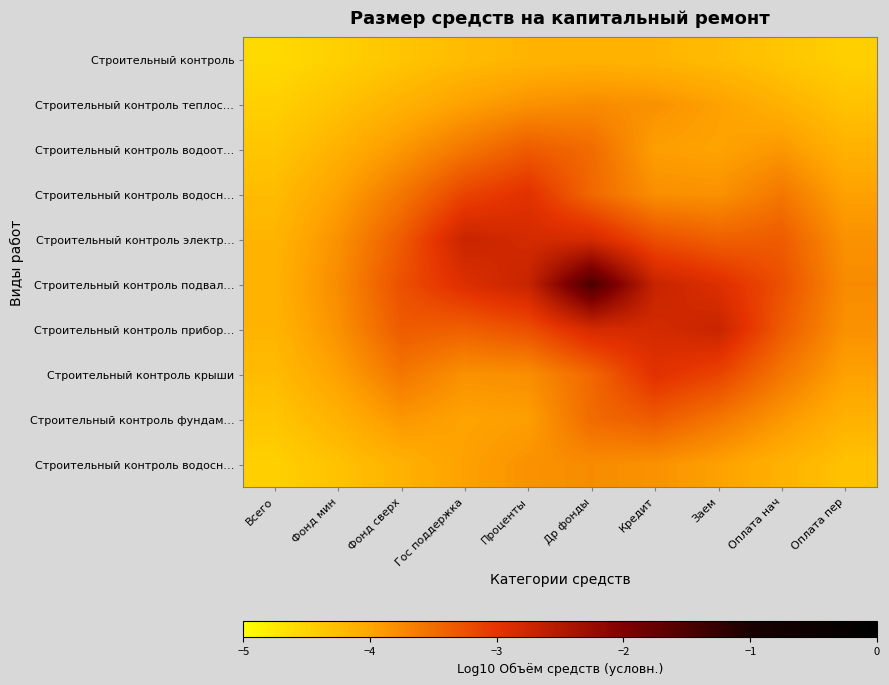

How many categories are shown in the chart?

10